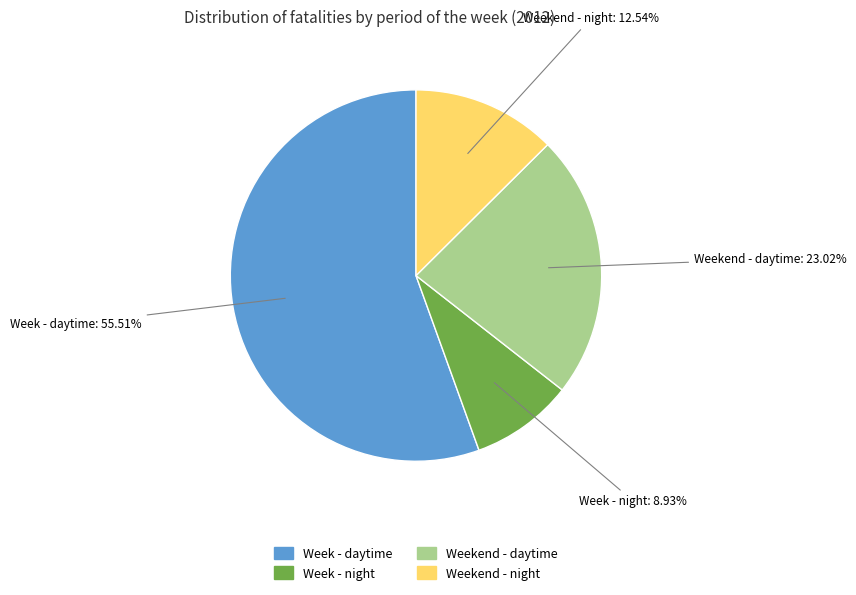

To the nearest percent, what is the combined percentage of Week - daytime and Weekend - night?

68%